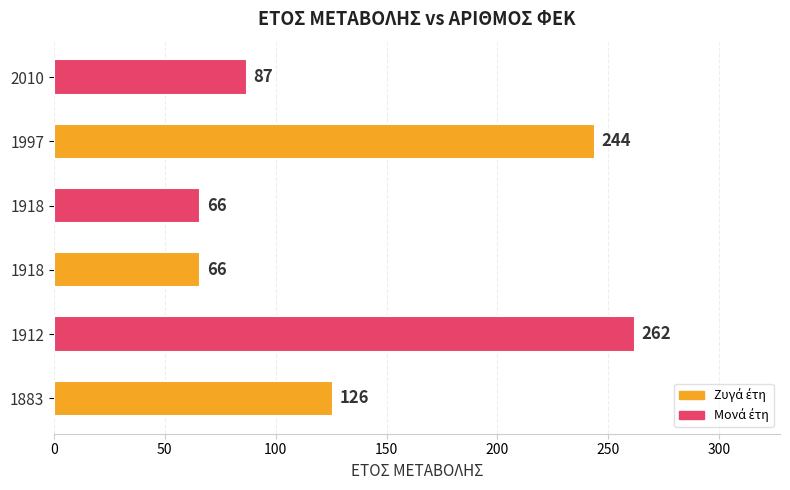

How many bars are there in total?

6